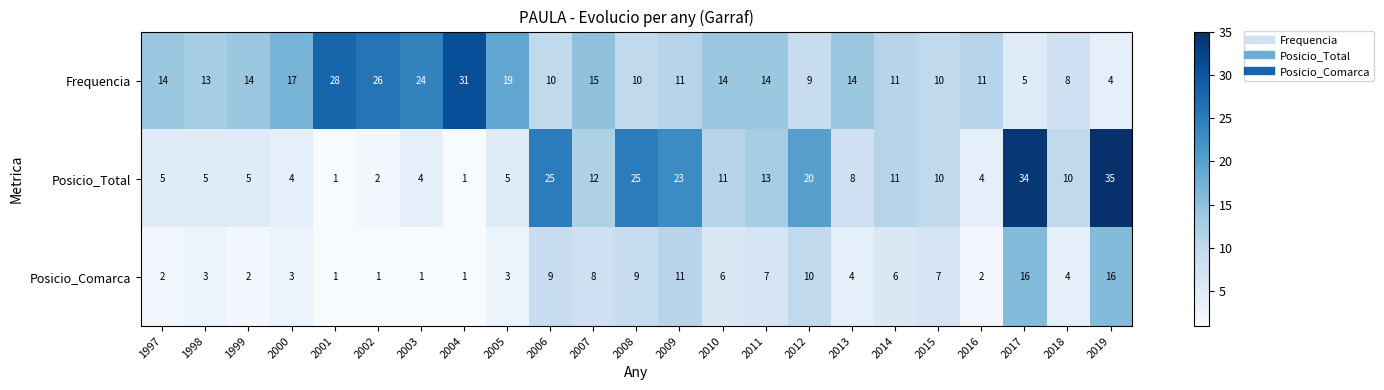

How many series are shown in this chart?

3